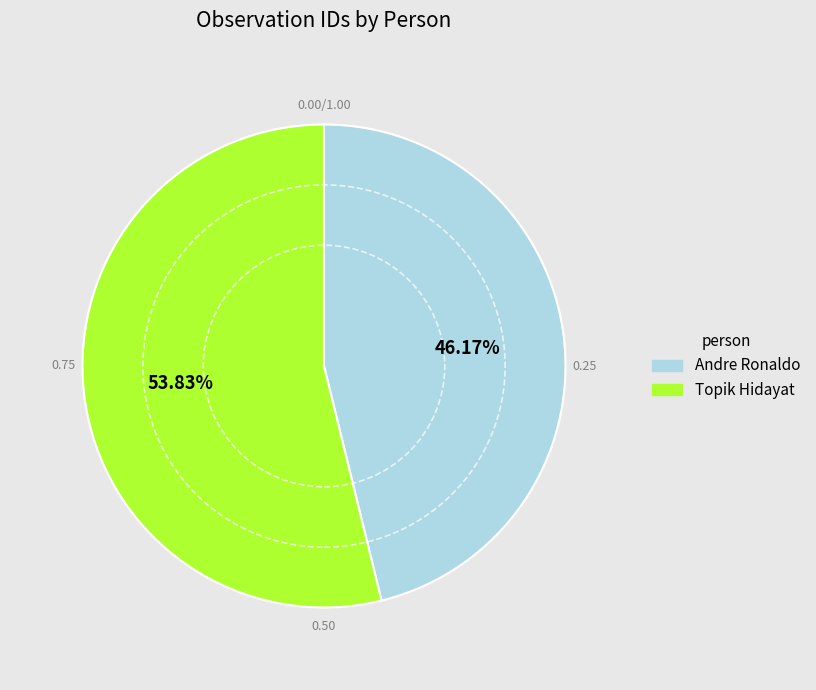

What is the largest slice in the pie chart?

Topik Hidayat